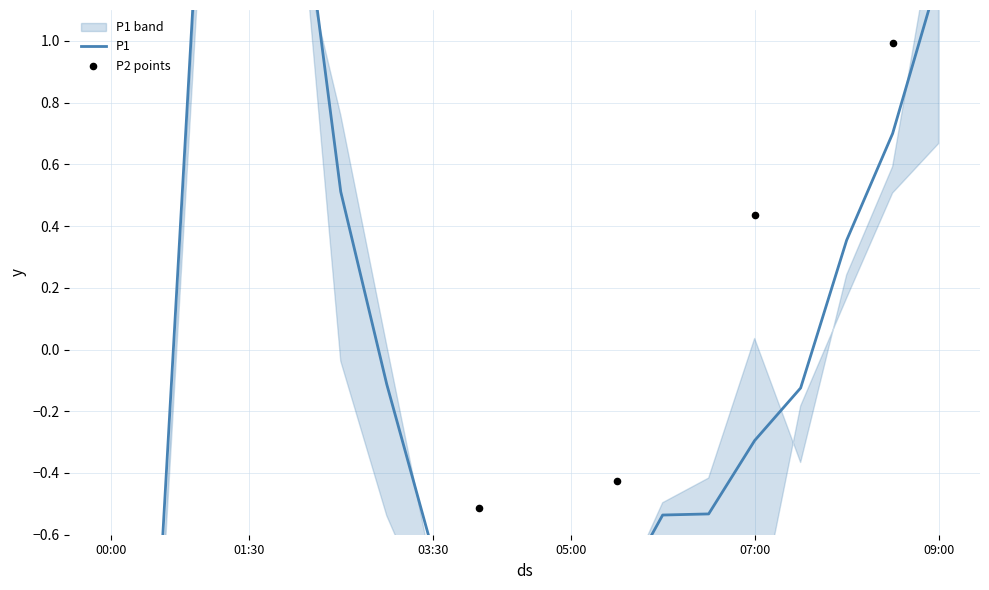

What is the change in value from 01:00 to 09:00?

-0.5